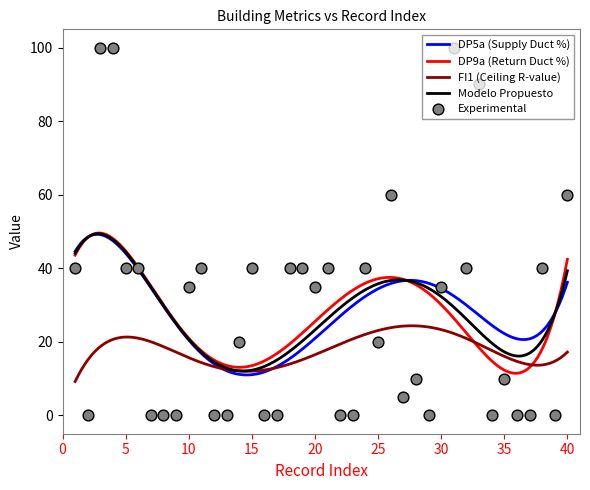

Which series has the largest total across all categories?

DP5a (Supply Duct %)